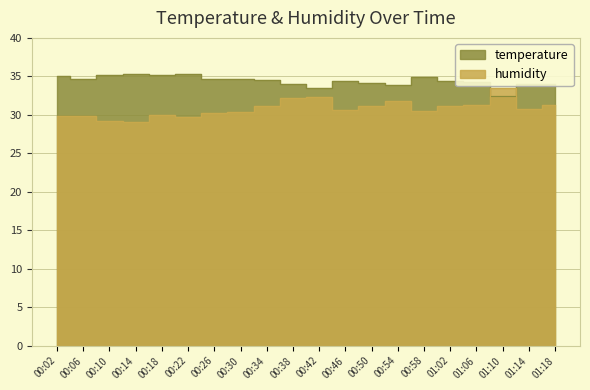

What is the label of the 3rd point from the right?

01:10